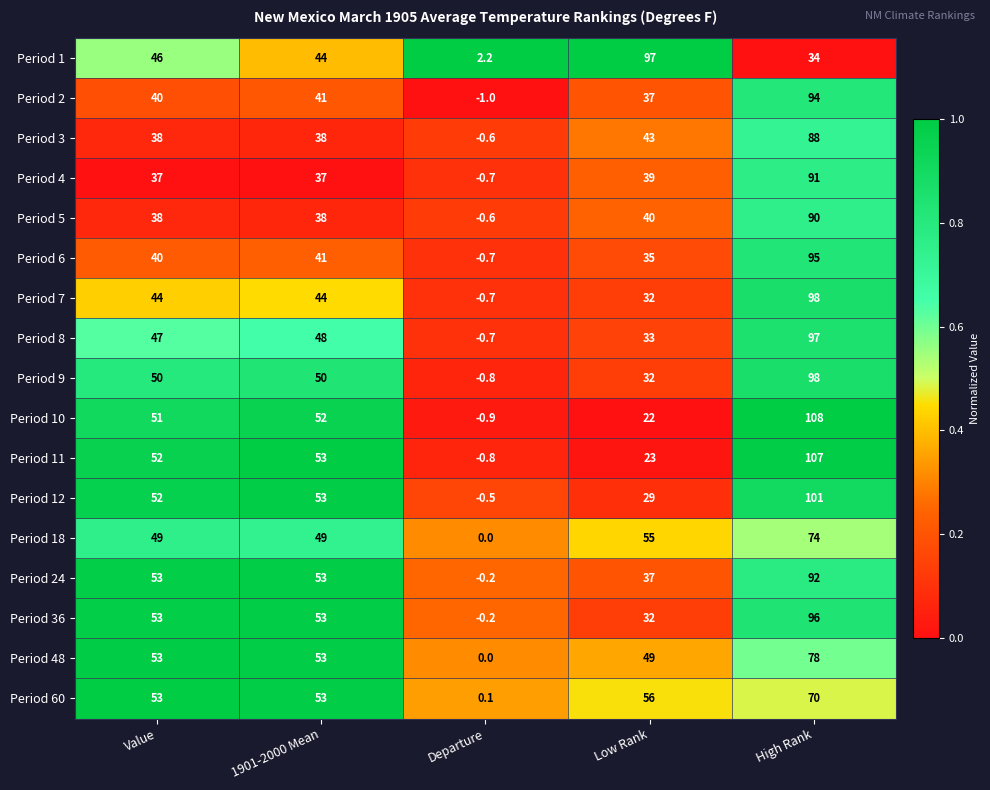

What is the difference between the highest and lowest values at 1901-2000 Mean?

16.0